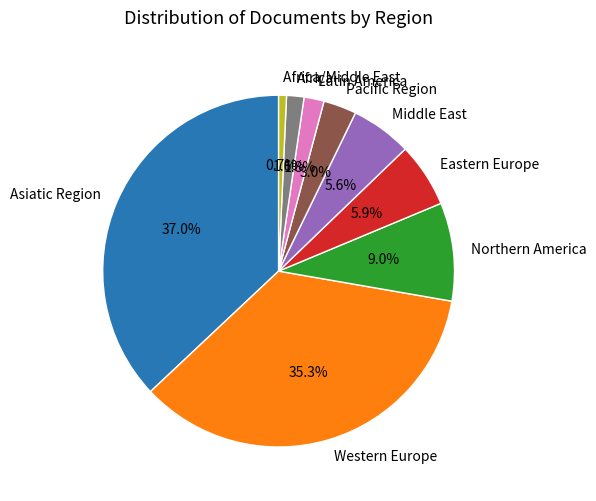

How much of the chart is everything except Middle East?

94.4%